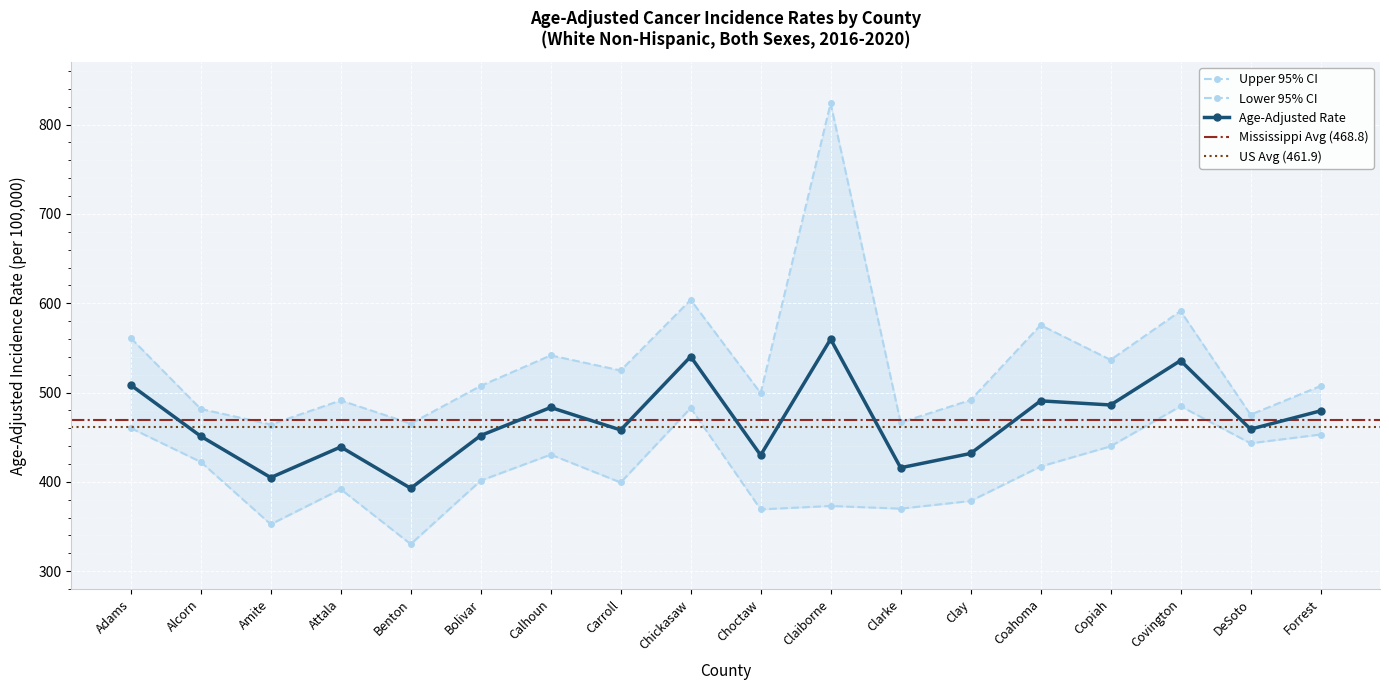

Which series has the largest total across all categories?

Upper 95% CI